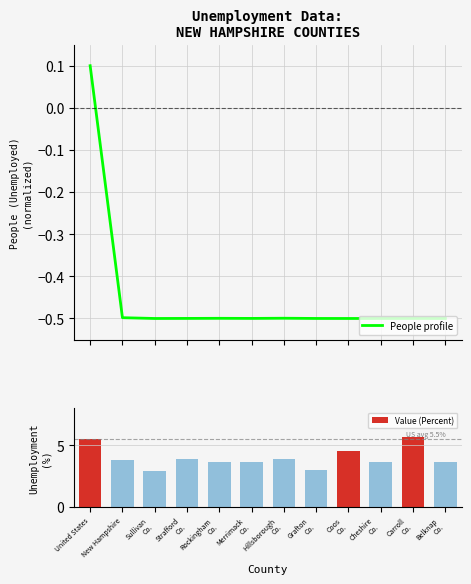

How many values in the Value (Percent) series are below 3?

1